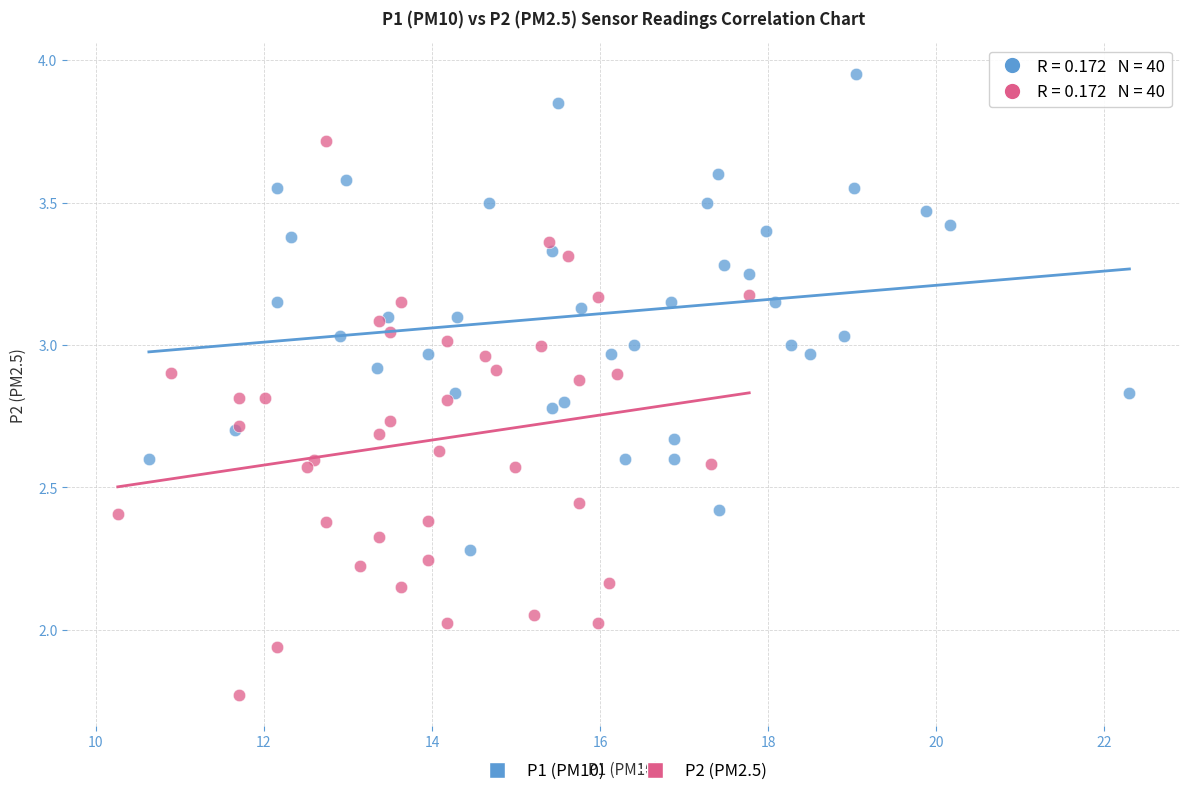

Which series contains the lowest Y value?

P2 (PM2.5)